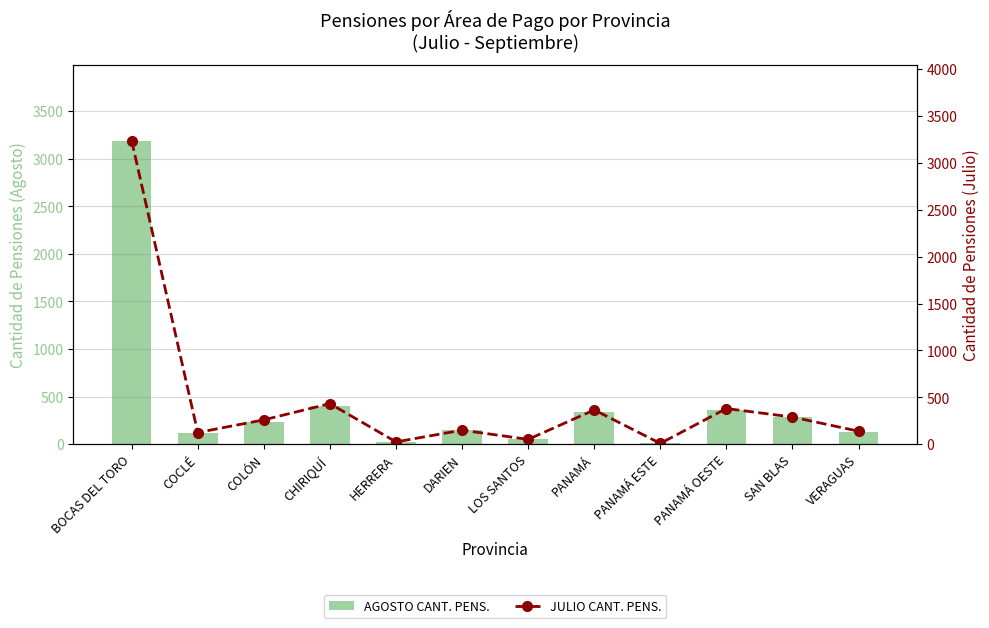

Rank the series at COLÓN from lowest to highest value.

AGOSTO CANT. PENS., JULIO CANT. PENS.